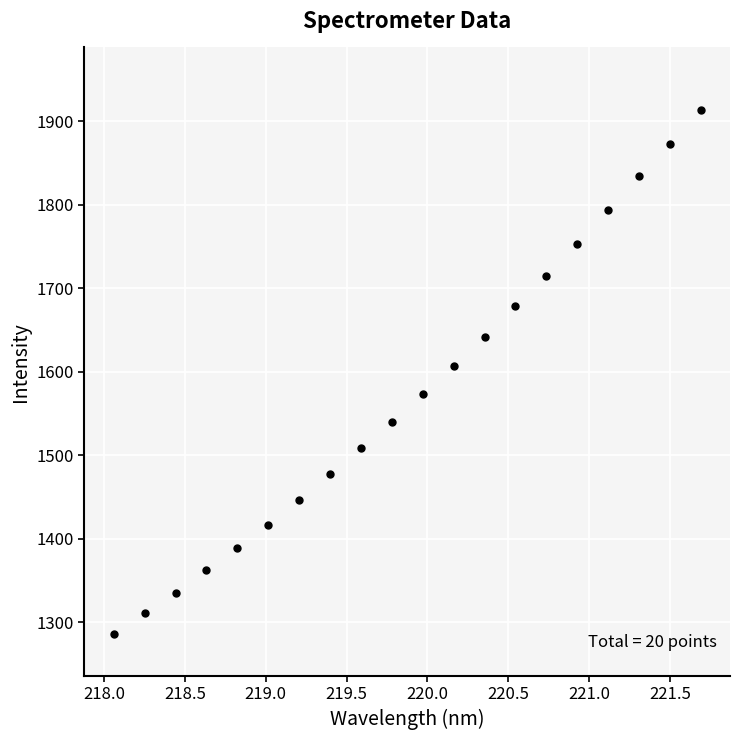

What is the range of Y values (max minus min)?

627.7